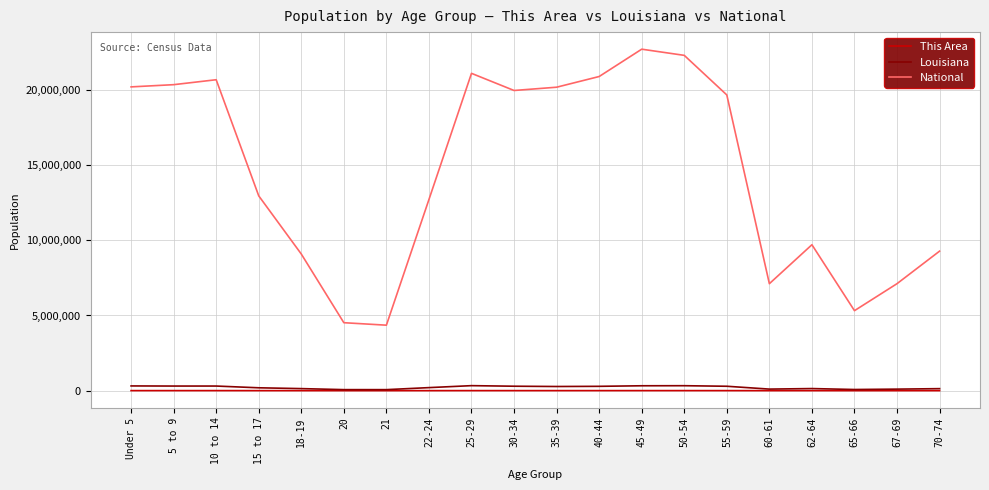

True or false: Louisiana and National cross at least once.

False